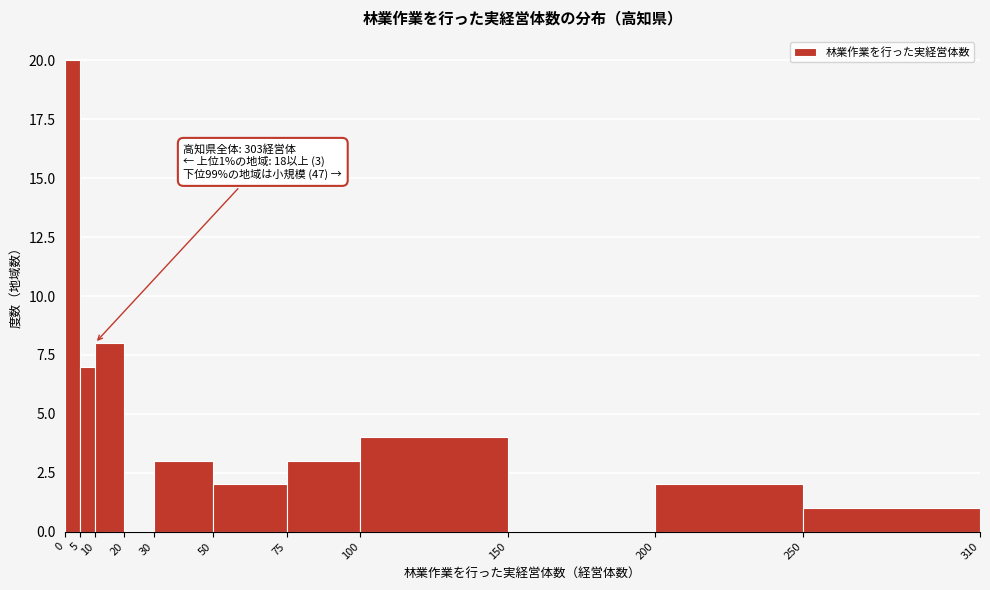

Which range on the x-axis has the tallest bar?

0 to 5